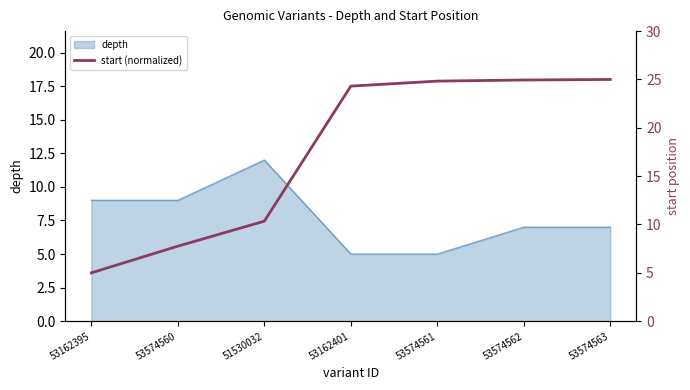

Is it true that depth equals 5 at 53574561?

True